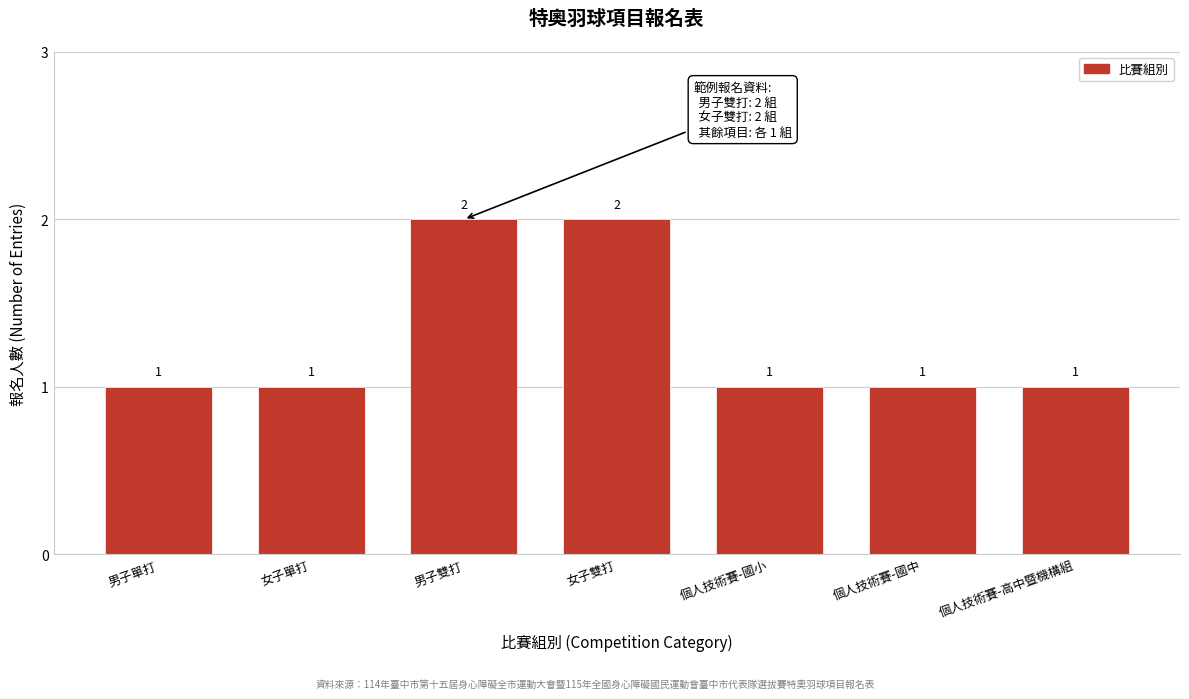

Reading right to left, extract all data points from this chart.

1	1	1	2	2	1	1